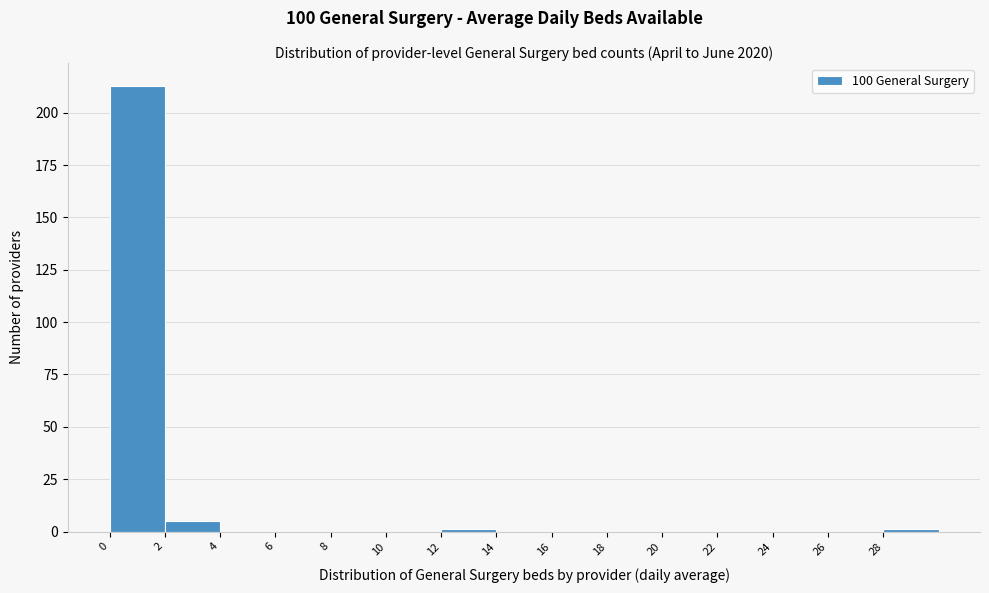

Reading left to right, list every bar in this chart as the range it spans on the x-axis followed by its height. The values are not printed on the chart, so give them approximately, as read against the axis.

0 to 2: 215
2 to 4: 5
4 to 6: 0
6 to 8: 0
8 to 10: 0
10 to 12: 0
12 to 14: under 5
14 to 16: 0
16 to 18: 0
18 to 20: 0
20 to 22: 0
22 to 24: 0
24 to 26: 0
26 to 28: 0
28 to 30: under 5